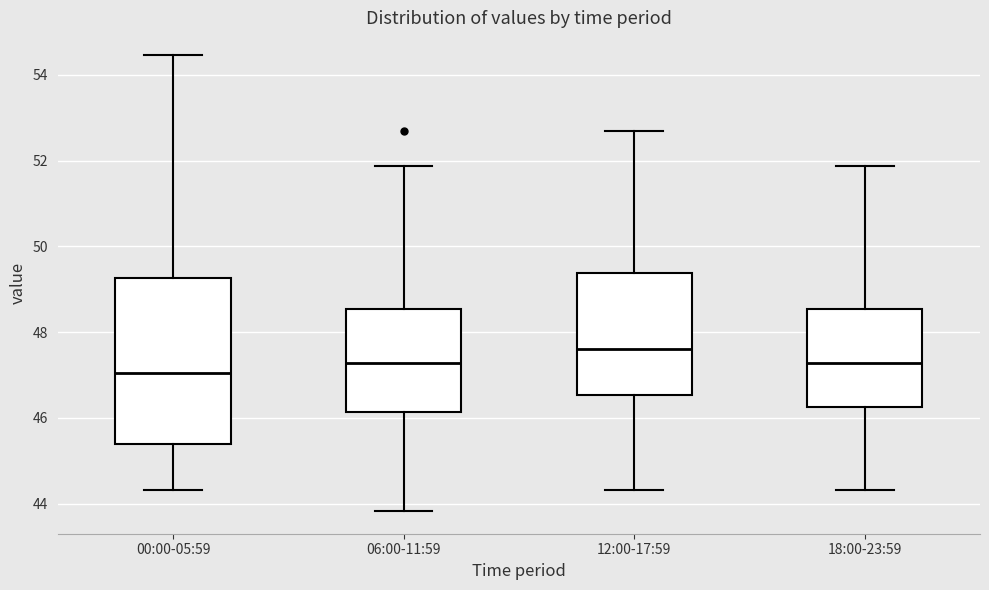

Reading left to right, transcribe this box plot: for each box, give where its median line is, the range the box spans, and where its two whiskers end, as read against the y-axis. The values are not printed on the chart, so give them approximately, as read against the axis.

00:00-05:59: median 47.0, box 45.4 to 49.2, whiskers 44.4 to 54.4
06:00-11:59: median 47.2, box 46.2 to 48.6, whiskers 43.8 to 51.8
12:00-17:59: median 47.6, box 46.6 to 49.4, whiskers 44.4 to 52.6
18:00-23:59: median 47.2, box 46.2 to 48.6, whiskers 44.4 to 51.8